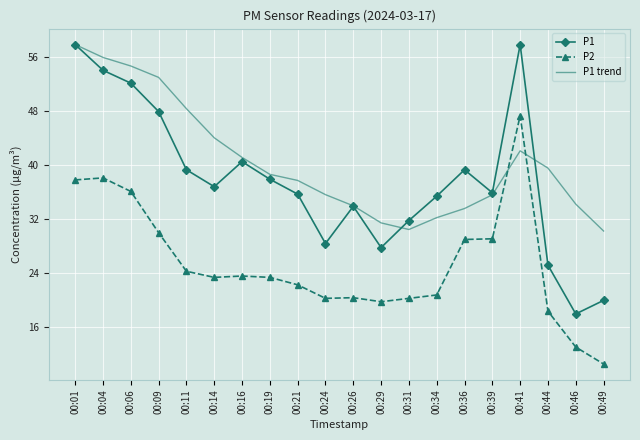

The P2 series shows 20.8 at 00:34. True or false?

True